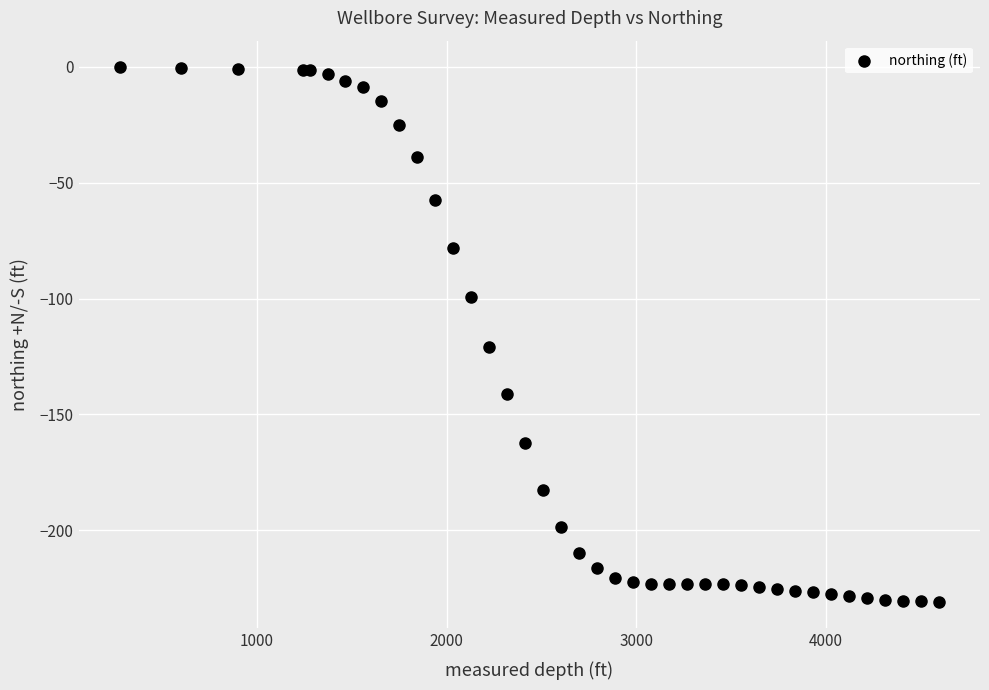

What Y value in the scatter plot is closest to -115?

-120.8